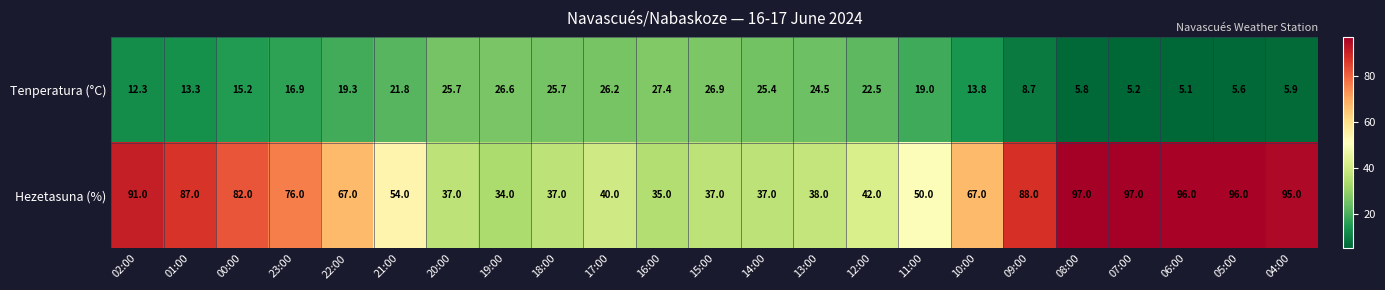

Is it true that Hezetasuna (%) equals 47.9 at 16:00?

False